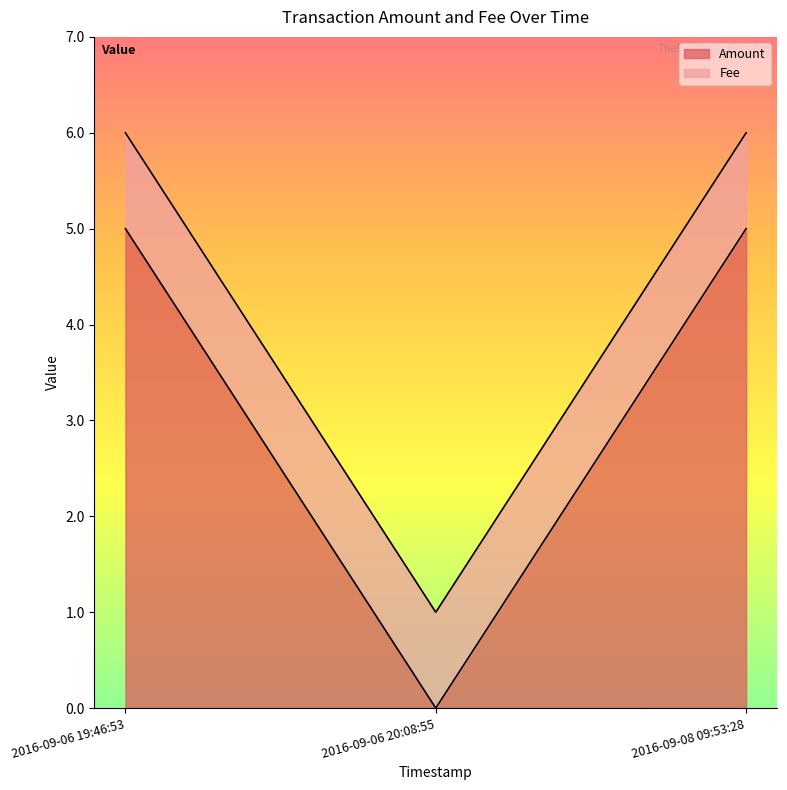

Rank the categories by value from highest to lowest.

2016-09-06 19:46:53, 2016-09-08 09:53:28, 2016-09-06 20:08:55